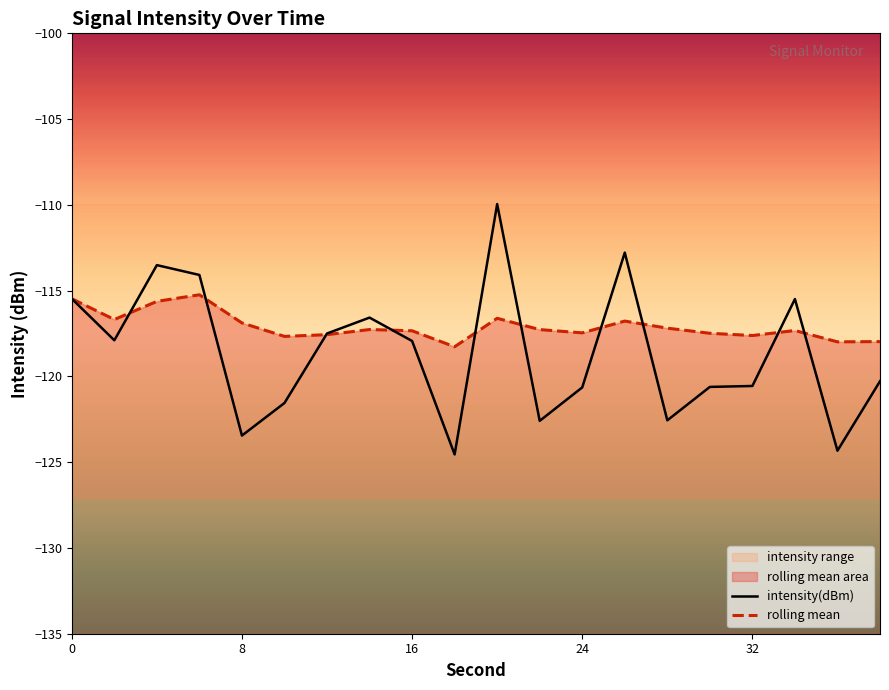

Which series has the widest spread of values?

intensity(dBm)